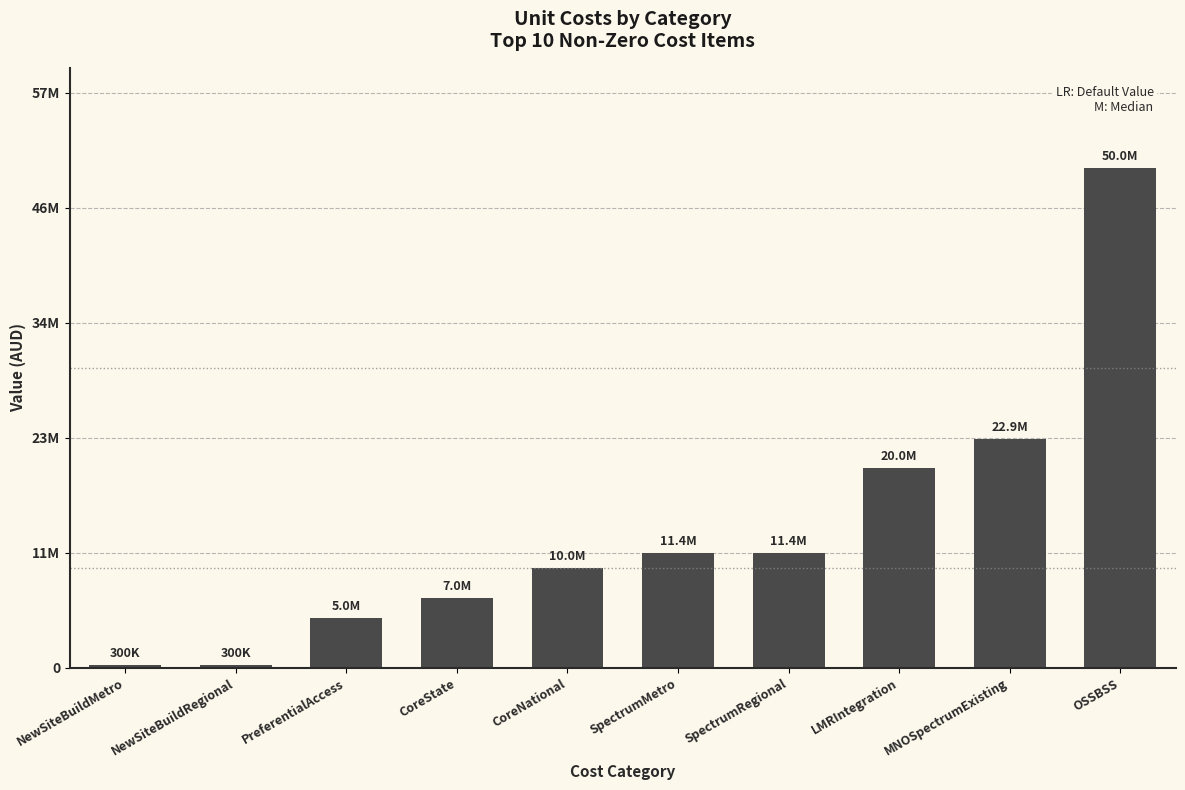

Which label corresponds to the smallest value in the chart?

NewSiteBuildMetro